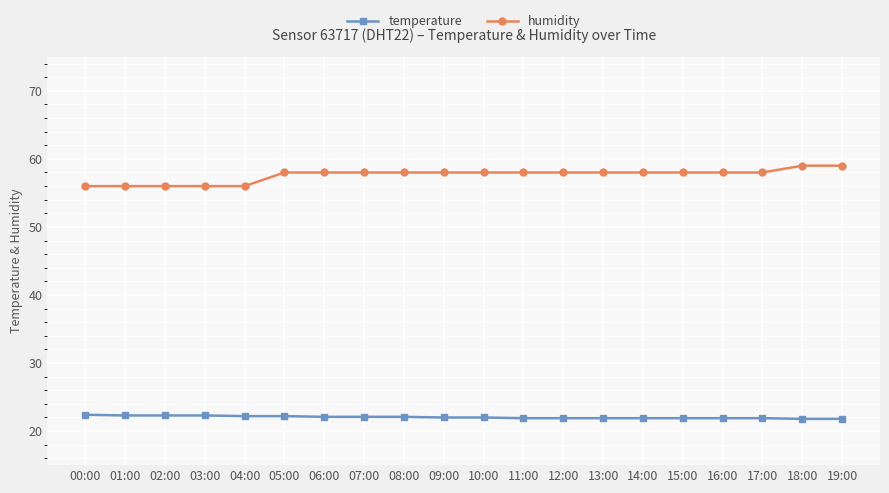

What is the difference between the maximum and minimum values in the humidity series?

3.0